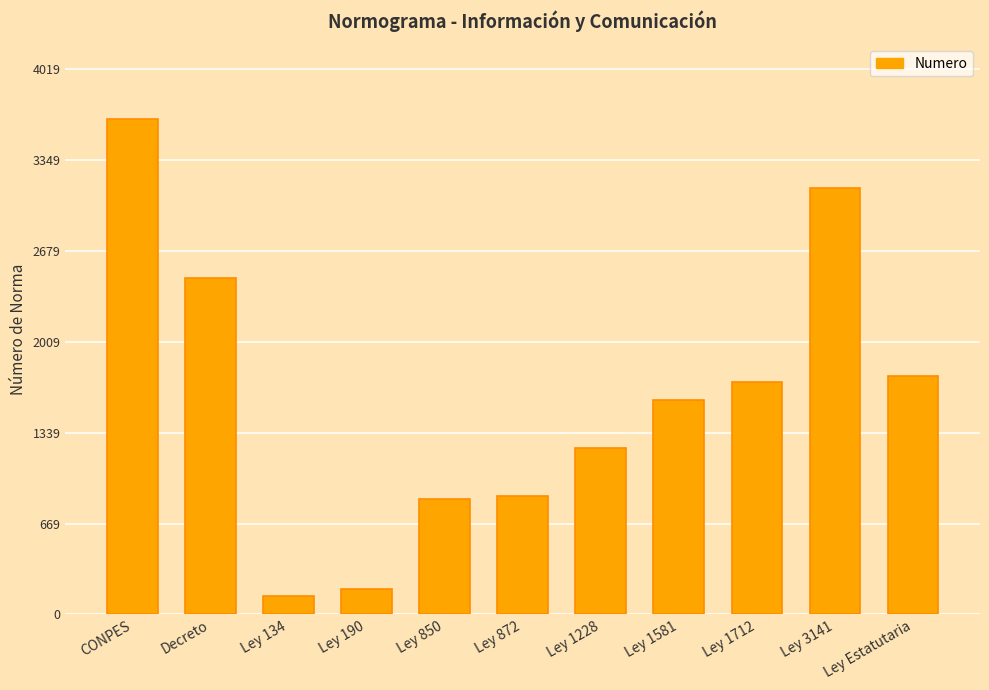

Which has a higher value, Ley 190 or Ley 1581?

Ley 1581